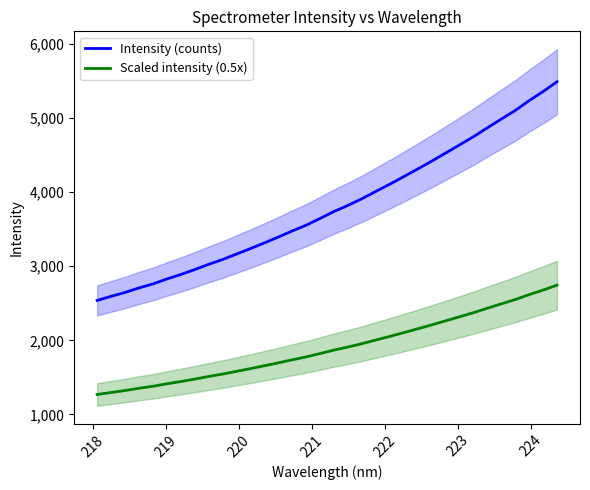

True or false: Intensity (counts) and Scaled intensity (0.5x) cross at least once.

False